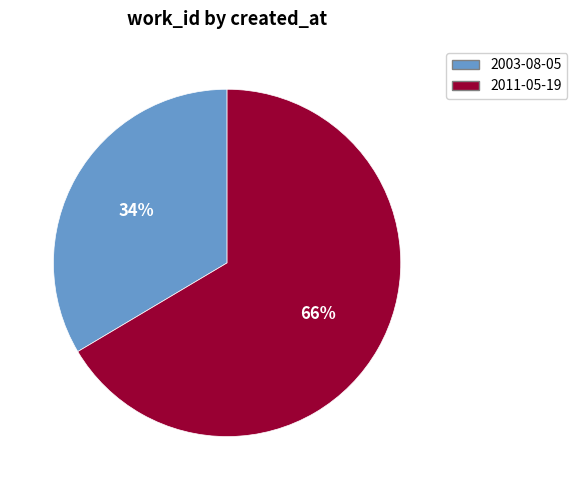

Does any single category account for the majority?

Yes